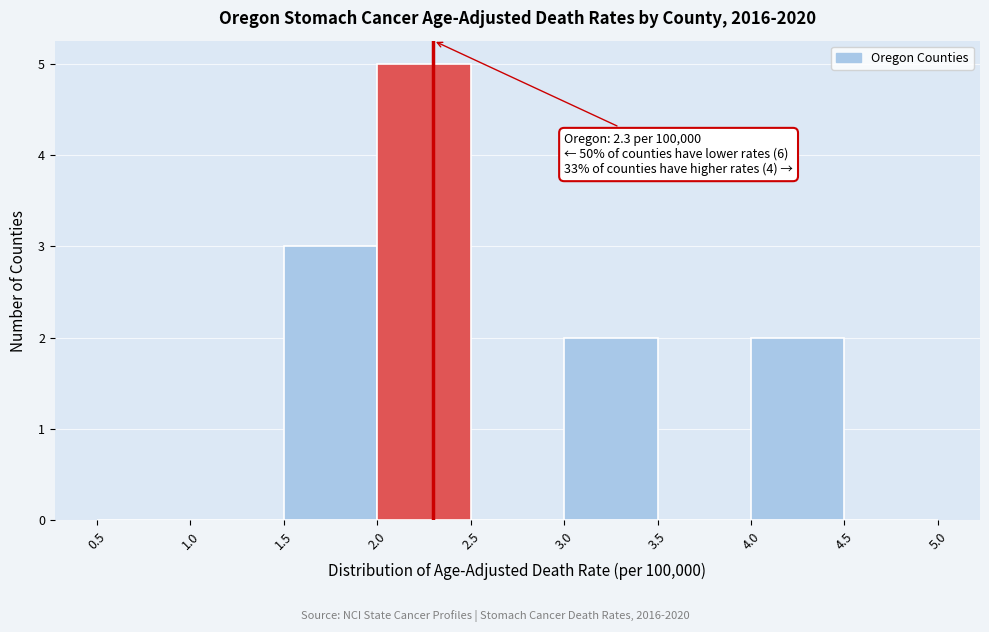

Over which range of the x-axis is the bar tallest?

2.0 to 2.5